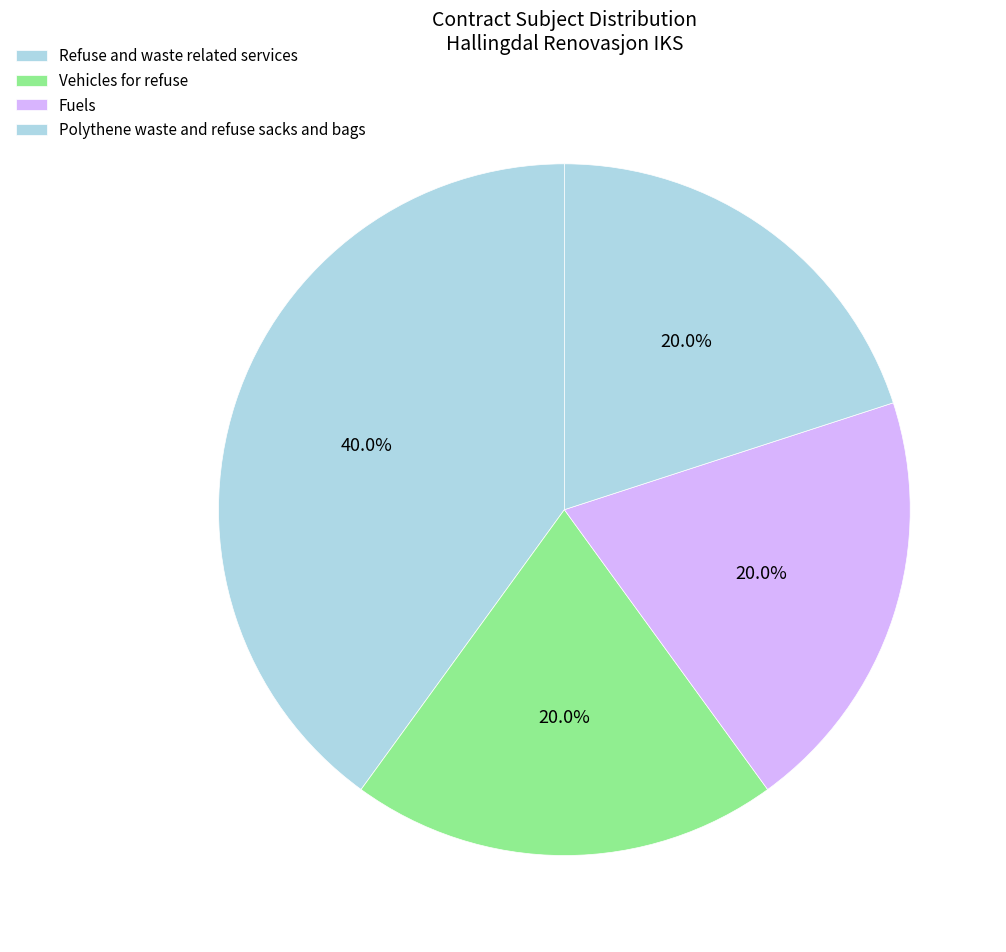

How many segments does this pie chart have?

4